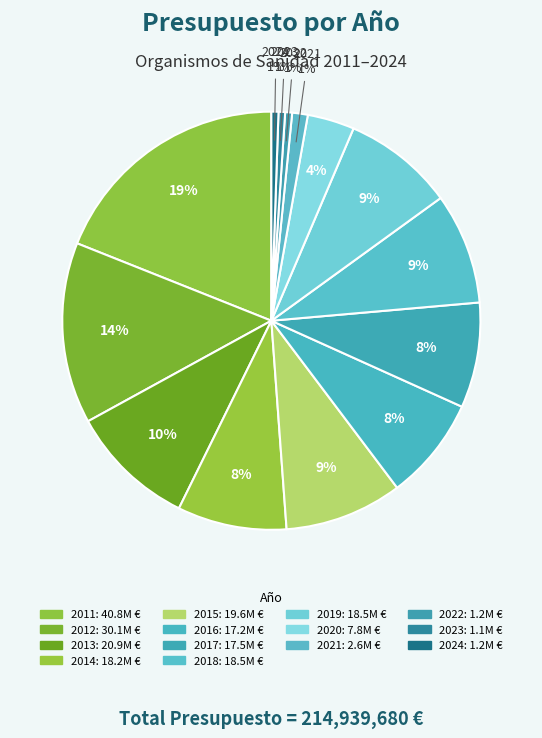

How many segments does this pie chart have?

14